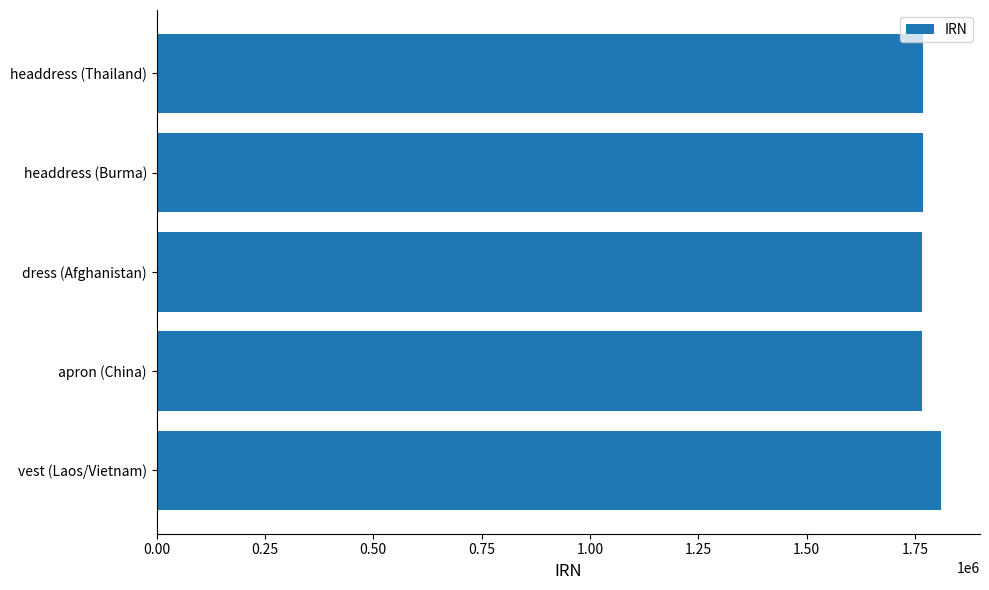

What is the ratio of the value at headdress (Thailand) to the value at dress (Afghanistan)?

1.0